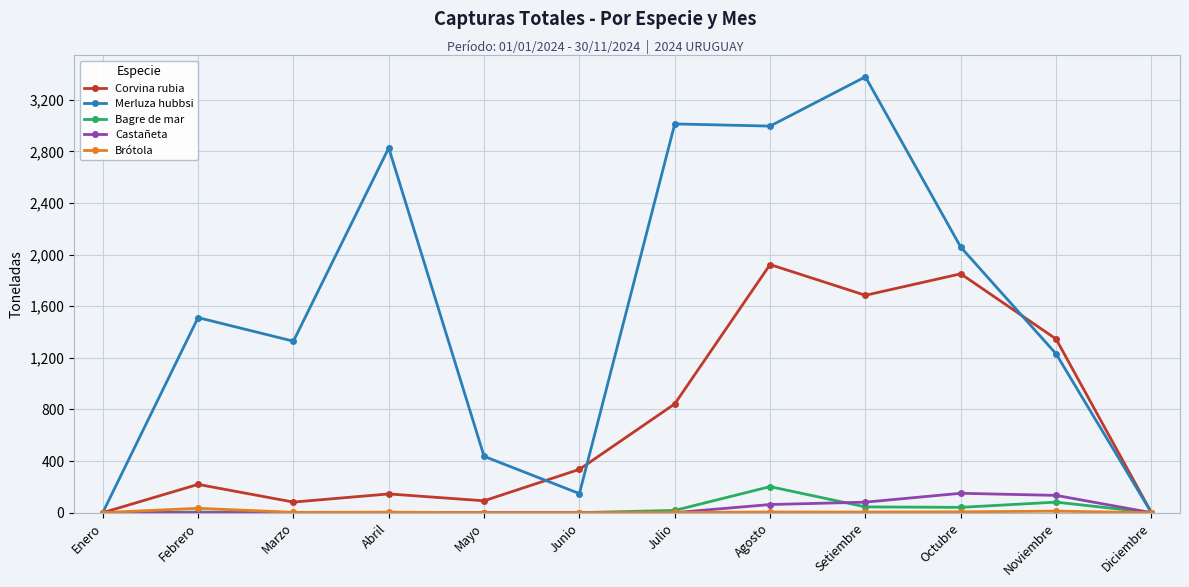

Which category has the highest value in the Merluza hubbsi series?

Setiembre